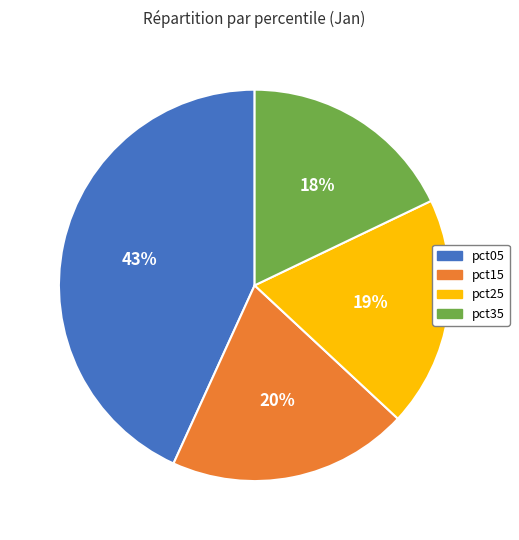

Which category has the smallest portion of the pie?

pct35